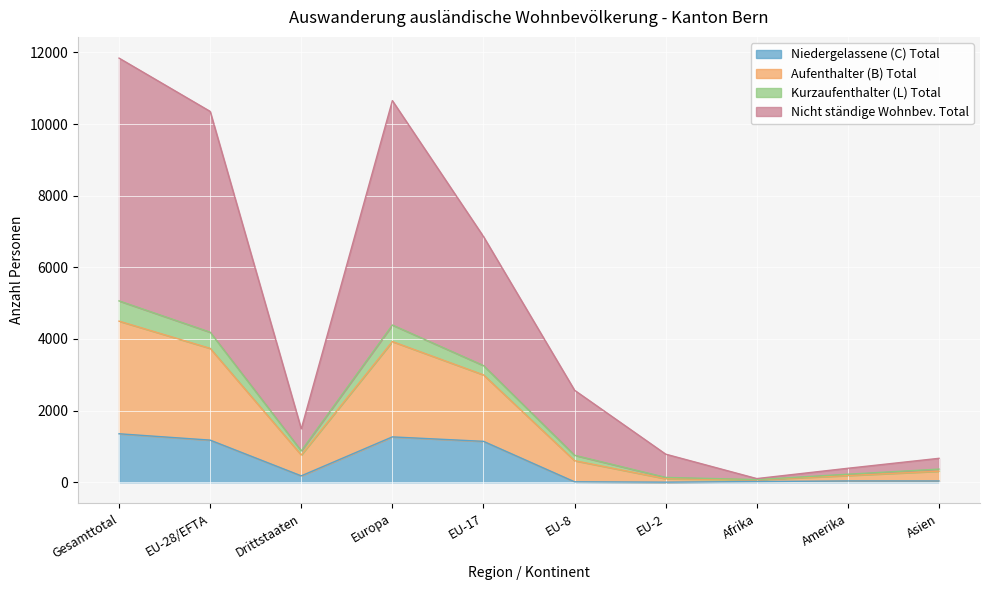

Is it true that Niedergelassene (C) Total equals 567 at Europa?

False